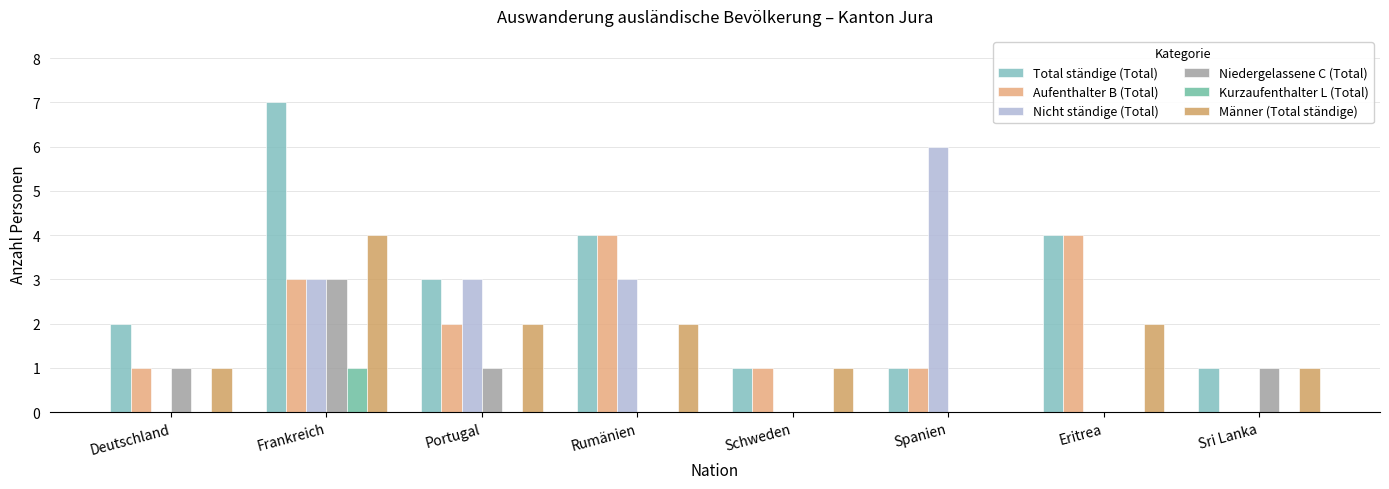

Reading right to left, extract all data points from this chart.

Total ständige (Total): Sri Lanka=1	Eritrea=4	Spanien=1	Schweden=1	Rumänien=4	Portugal=3	Frankreich=7	Deutschland=2
Aufenthalter B (Total): Sri Lanka=0	Eritrea=4	Spanien=1	Schweden=1	Rumänien=4	Portugal=2	Frankreich=3	Deutschland=1
Nicht ständige (Total): Sri Lanka=0	Eritrea=0	Spanien=6	Schweden=0	Rumänien=3	Portugal=3	Frankreich=3	Deutschland=0
Niedergelassene C (Total): Sri Lanka=1	Eritrea=0	Spanien=0	Schweden=0	Rumänien=0	Portugal=1	Frankreich=3	Deutschland=1
Kurzaufenthalter L (Total): Sri Lanka=0	Eritrea=0	Spanien=0	Schweden=0	Rumänien=0	Portugal=0	Frankreich=1	Deutschland=0
Männer (Total ständige): Sri Lanka=1	Eritrea=2	Spanien=0	Schweden=1	Rumänien=2	Portugal=2	Frankreich=4	Deutschland=1